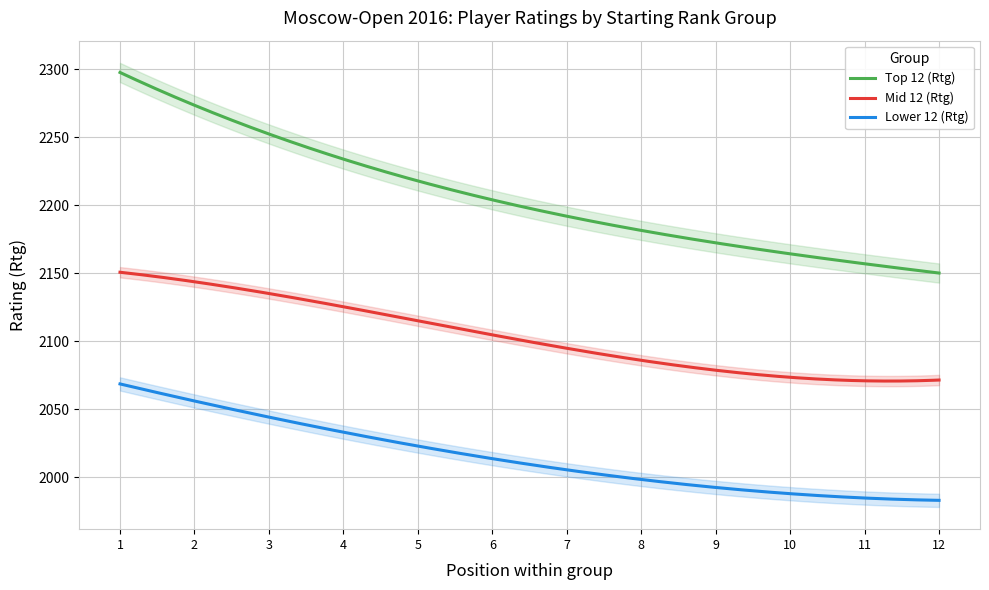

Which series has the largest total across all categories?

Top 12 (Rtg)